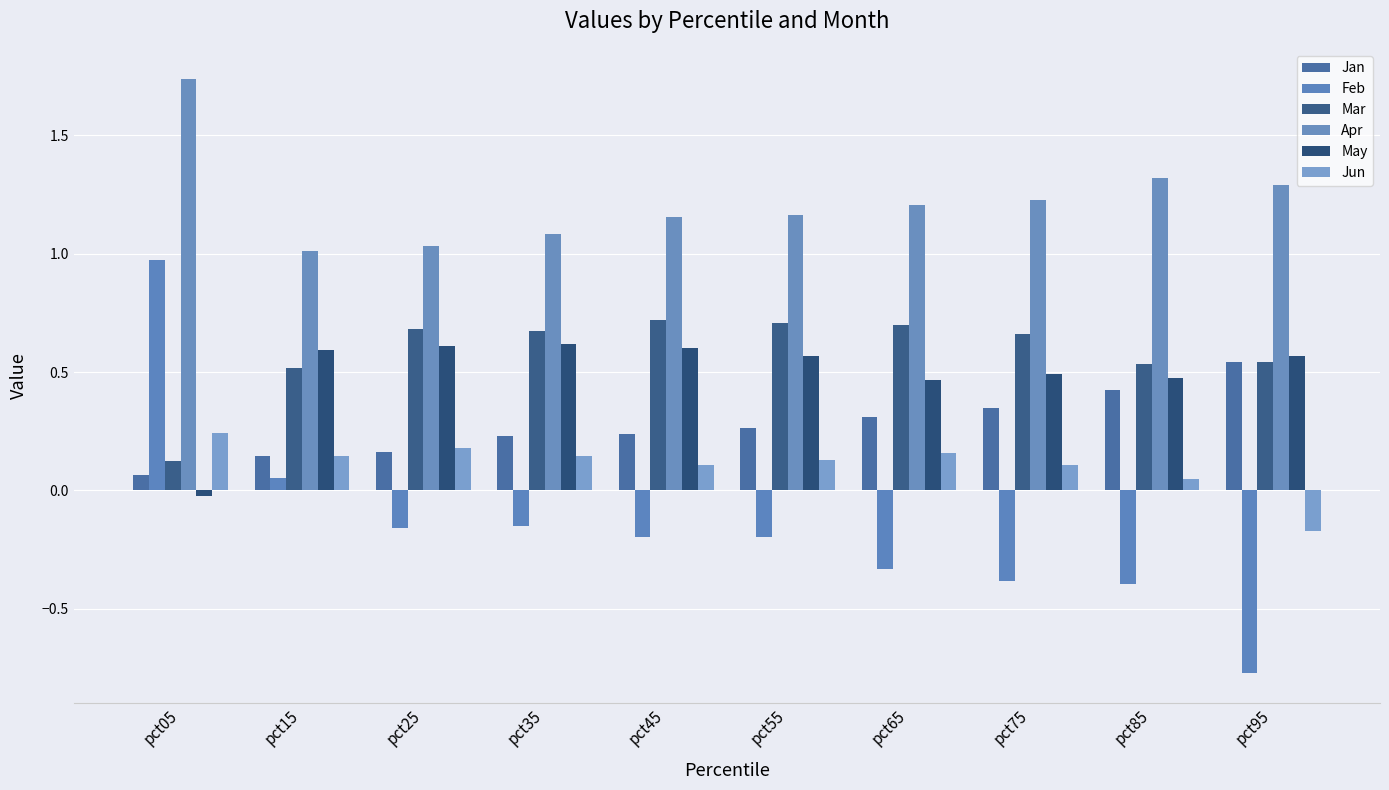

What is the sum of the May values at pct15 and pct05?

0.6